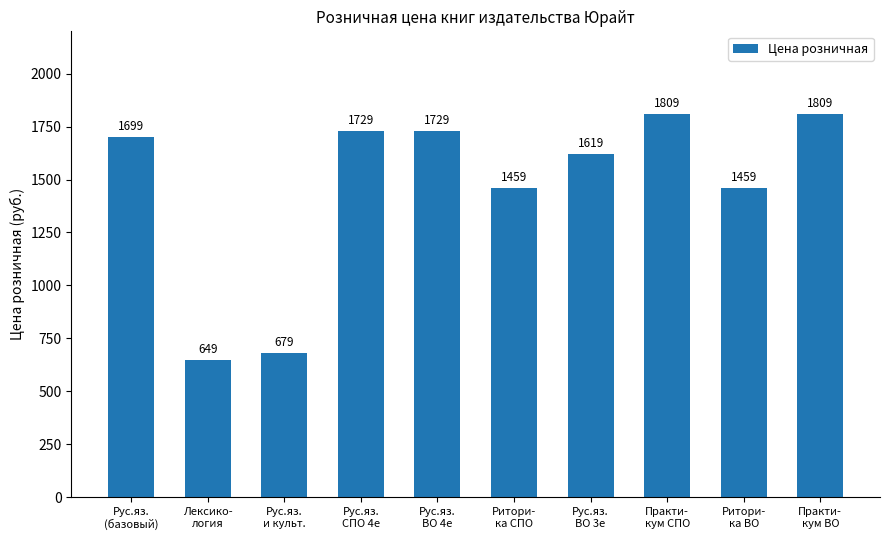

The value at Ритори-
ка ВО is 2551. True or false?

False